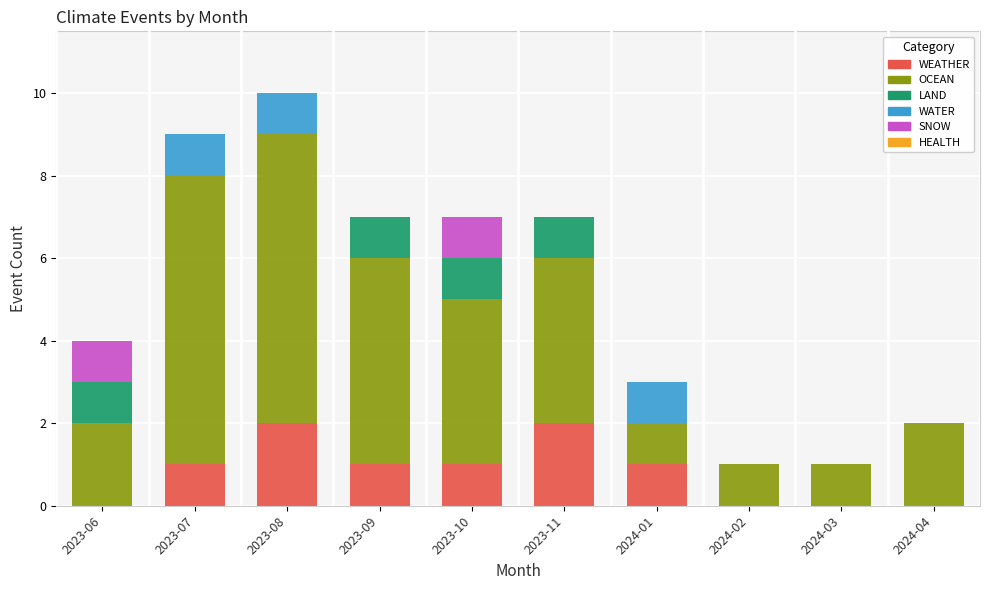

What is the total value across all series at 2024-04?

2